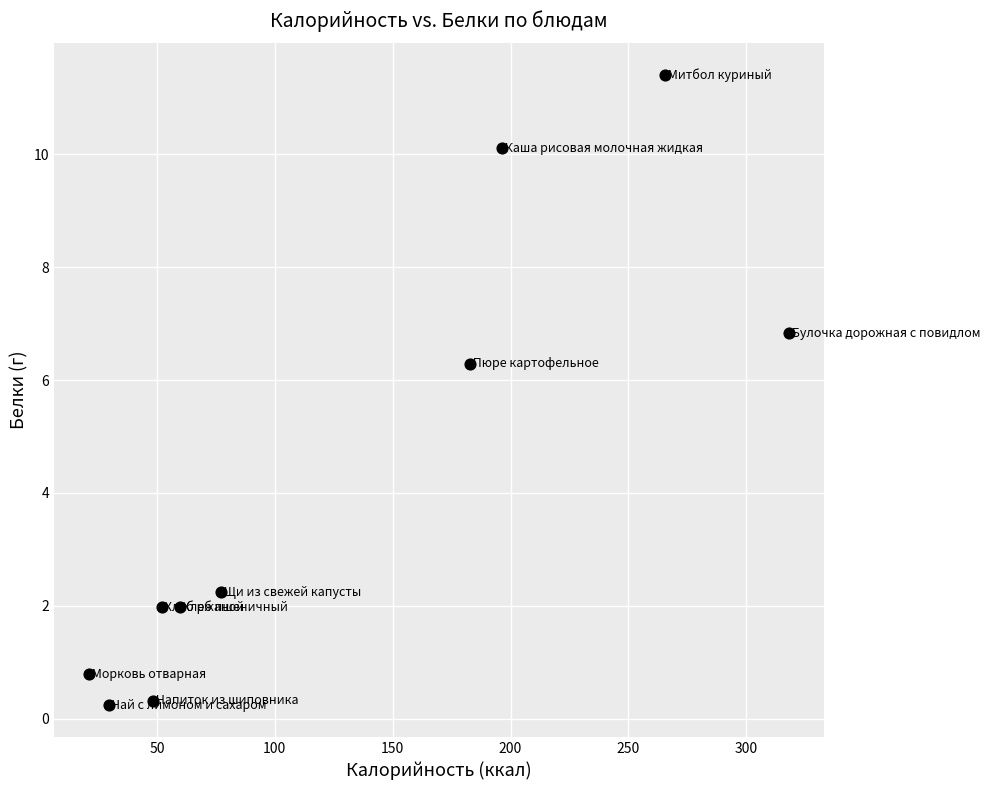

What Y value in the scatter plot is closest to 5?

6.3